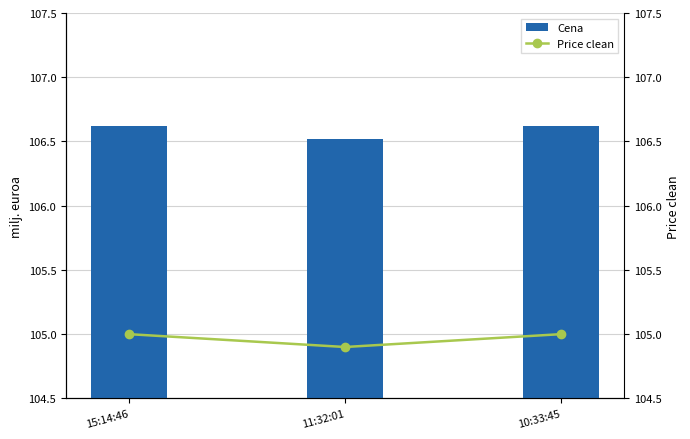

Reading left to right, extract all data points from this chart.

Cena: 106.6	106.5	106.6
Price clean: 105.0	104.9	105.0